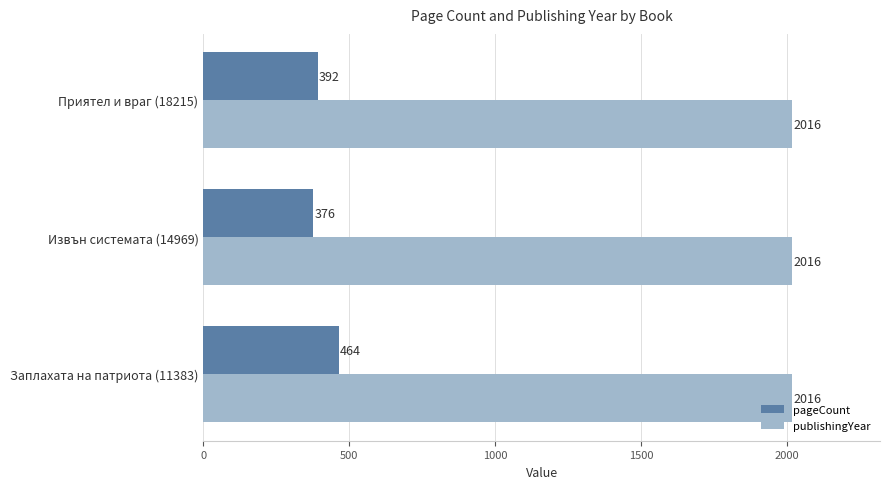

Which series changed the most between Извън системата (14969) and Приятел и враг (18215)?

pageCount